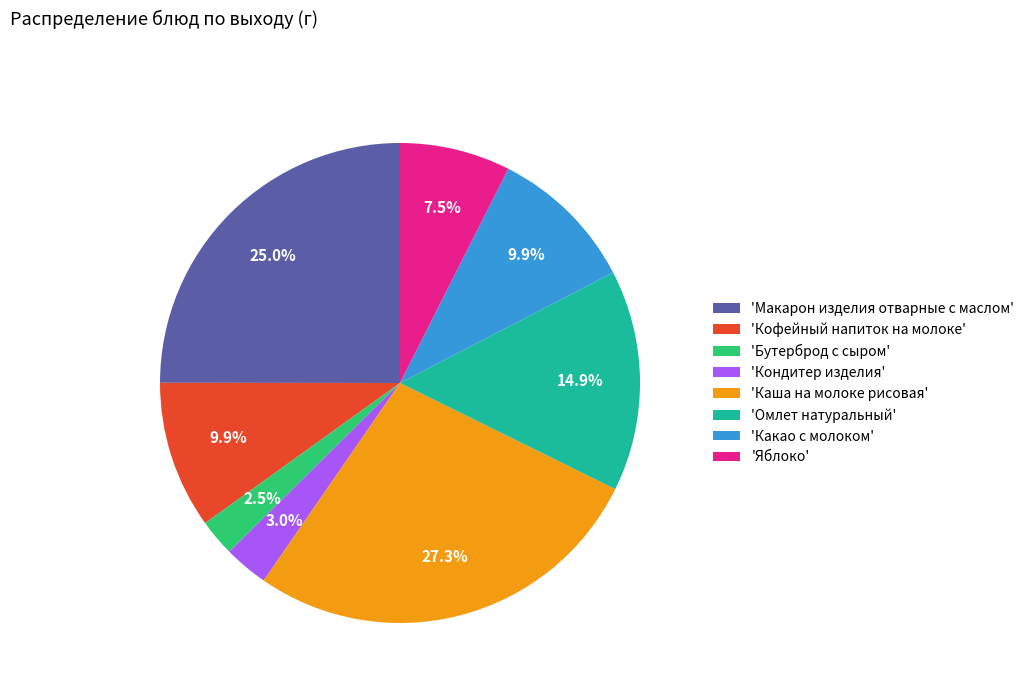

What percentage do 'Омлет натуральный' and 'Кондитер изделия' together represent?

17.9%